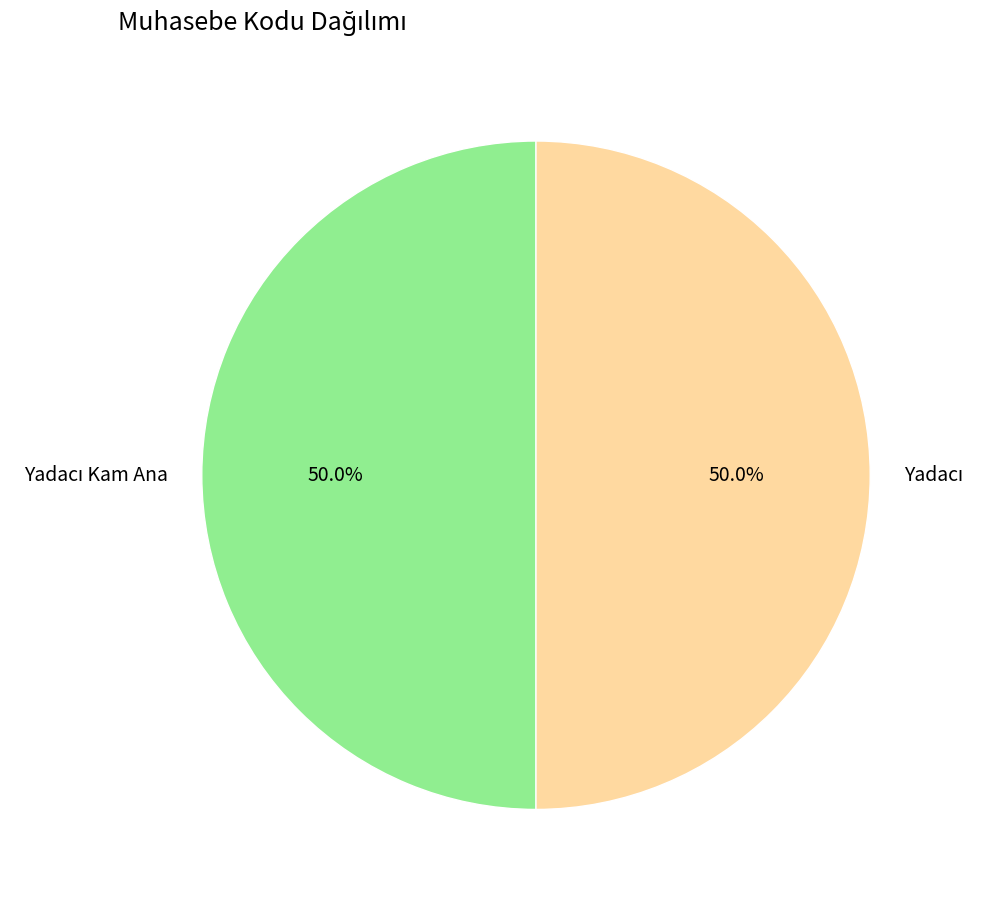

How many slices are in this pie chart?

2